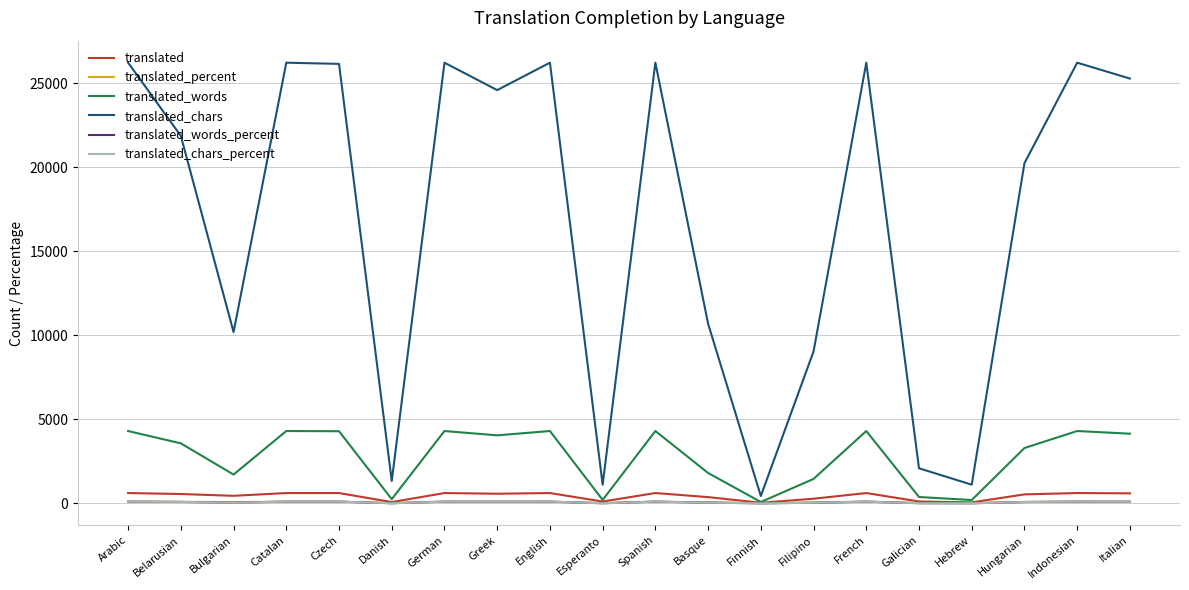

Which series has the largest total across all categories?

translated_chars